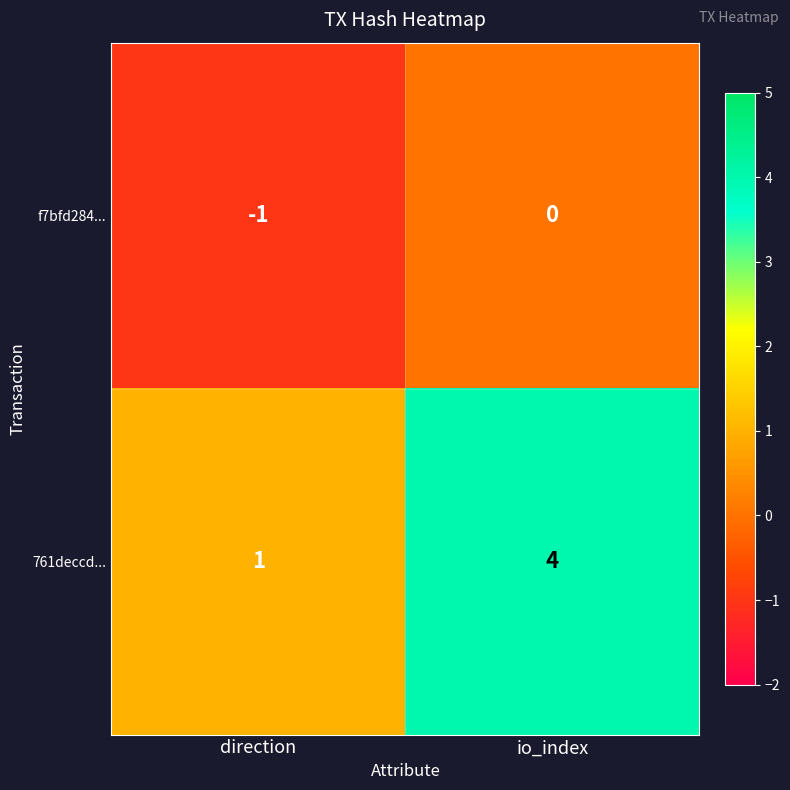

True or false: f7bfd284... has a value of -1 at io_index.

False